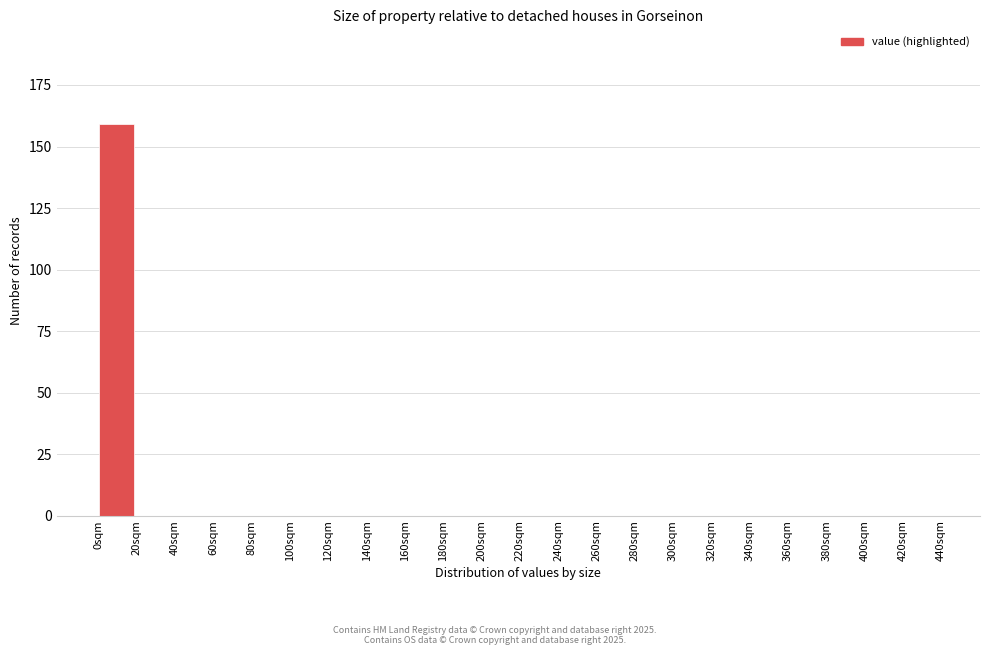

Reading left to right, transcribe this chart: for each bar, give the range it covers on the x-axis and its height. The values are not printed on the chart, so give them approximately, as read against the axis.

0 to 20: 160
20 to 40: 0
40 to 60: 0
60 to 80: 0
80 to 100: 0
100 to 120: 0
120 to 140: 0
140 to 160: 0
160 to 180: 0
180 to 200: 0
200 to 220: 0
220 to 240: 0
240 to 260: 0
260 to 280: 0
280 to 300: 0
300 to 320: 0
320 to 340: 0
340 to 360: 0
360 to 380: 0
380 to 400: 0
400 to 420: 0
420 to 440: 0